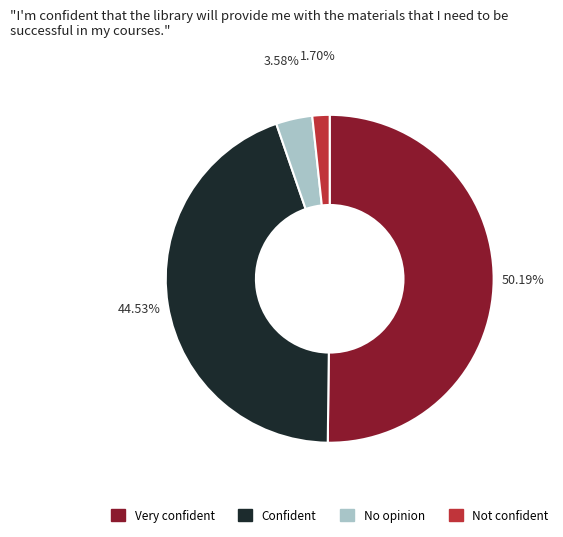

How many slices are in this pie chart?

4